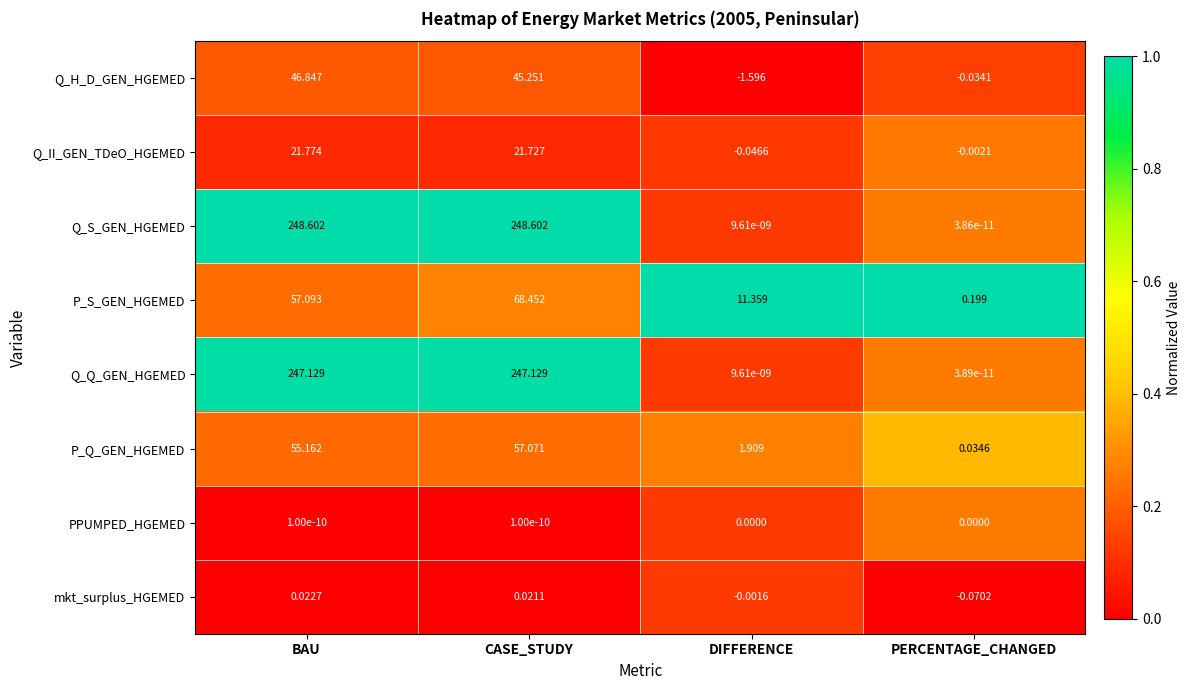

At which category does the chart reach its minimum across all series?

DIFFERENCE